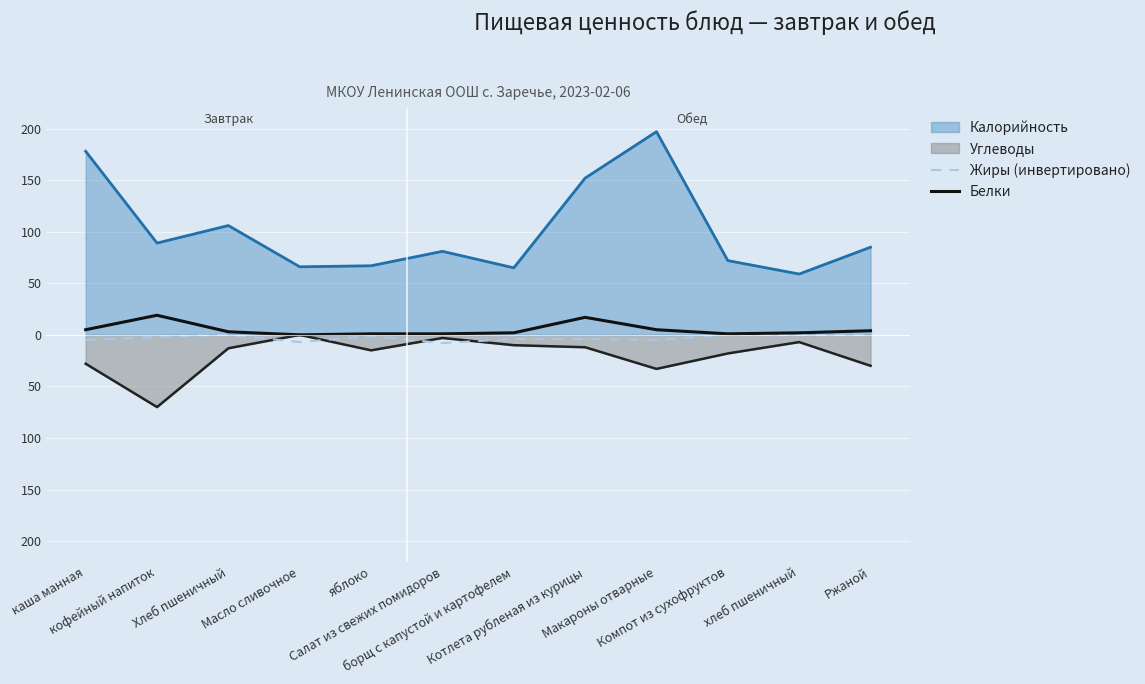

What is the difference between the maximum and minimum values in the Жиры (инвертировано) series?

8